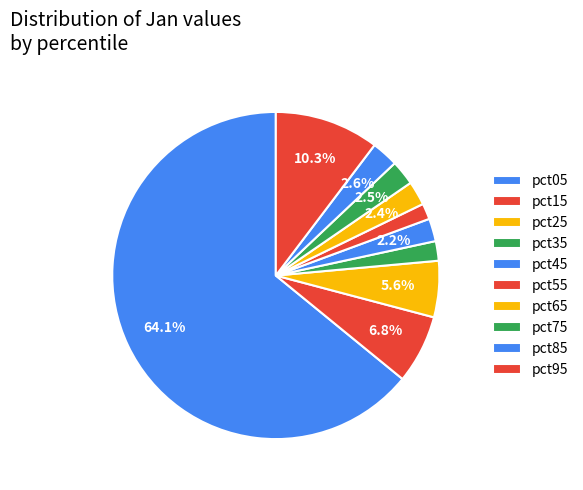

To the nearest percent, what is the average slice percentage?

10%